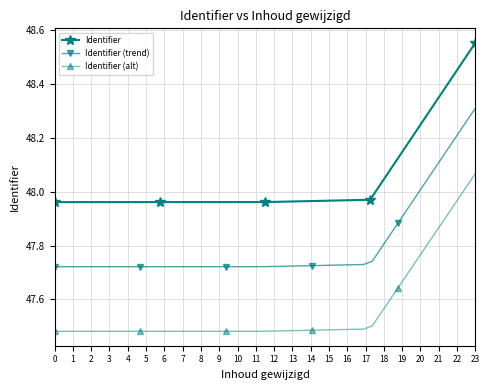

How many data points does each series have?

5